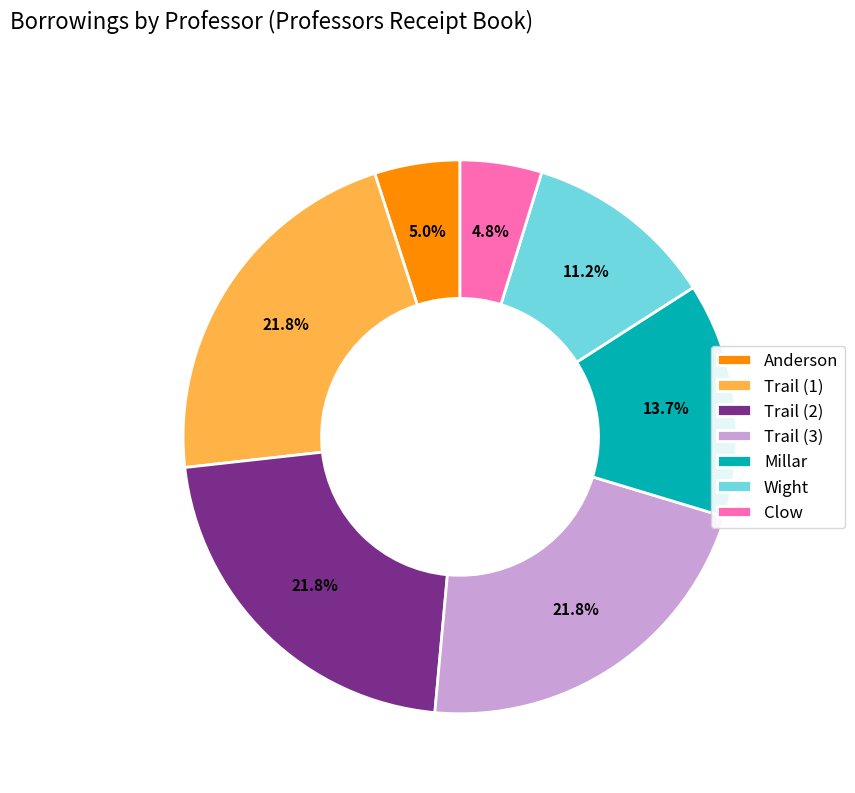

To the nearest percent, what is the difference between the largest and smallest slice percentages?

17%